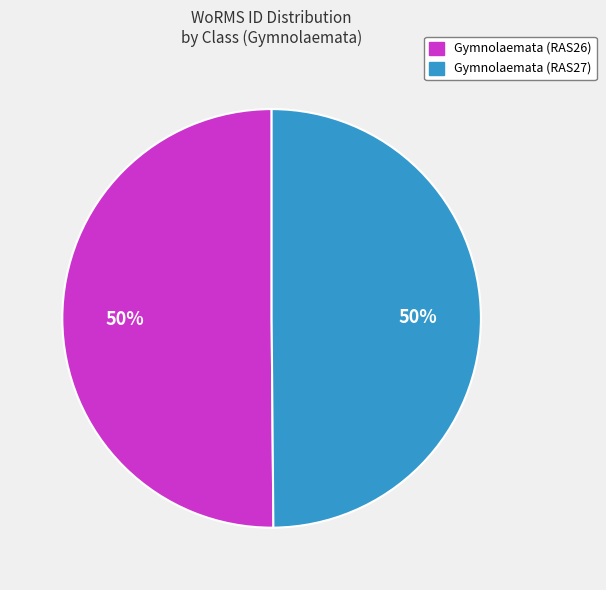

Approximately how many times larger is the value at Gymnolaemata (RAS27) compared to Gymnolaemata (RAS26)?

1.0